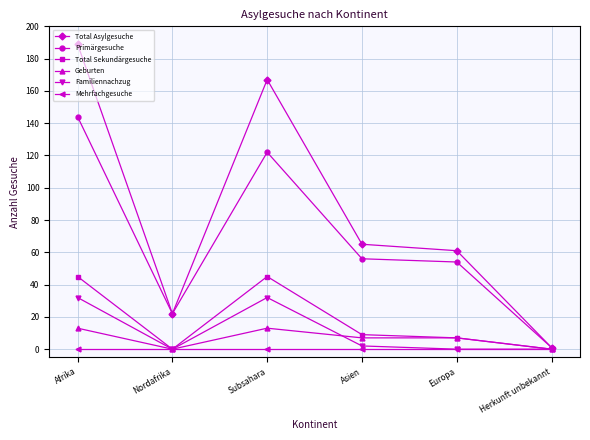

Rank the series by their maximum value, from highest to lowest.

Total Asylgesuche, Primärgesuche, Total Sekundärgesuche, Familiennachzug, Geburten, Mehrfachgesuche